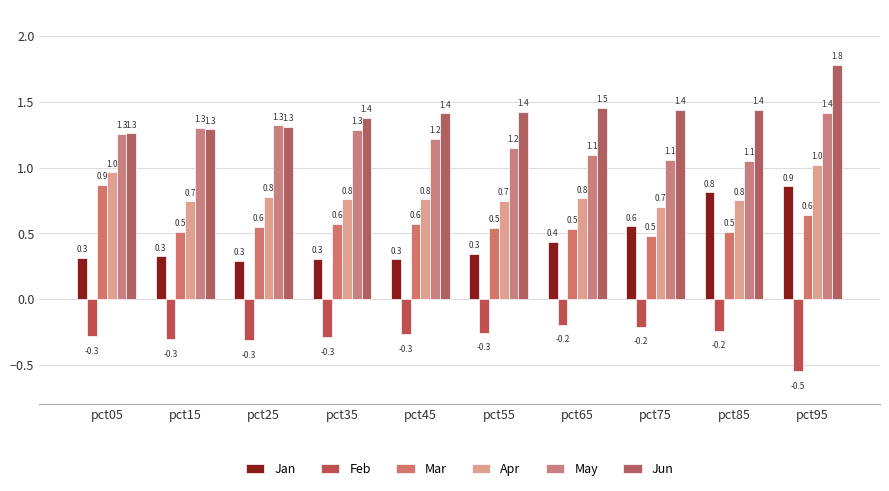

Reading left to right, extract all data points from this chart.

Jan: 0.3	0.3	0.3	0.3	0.3	0.3	0.4	0.6	0.8	0.9
Feb: -0.3	-0.3	-0.3	-0.3	-0.3	-0.3	-0.2	-0.2	-0.2	-0.5
Mar: 0.9	0.5	0.6	0.6	0.6	0.5	0.5	0.5	0.5	0.6
Apr: 1.0	0.7	0.8	0.8	0.8	0.7	0.8	0.7	0.8	1.0
May: 1.3	1.3	1.3	1.3	1.2	1.2	1.1	1.1	1.1	1.4
Jun: 1.3	1.3	1.3	1.4	1.4	1.4	1.5	1.4	1.4	1.8